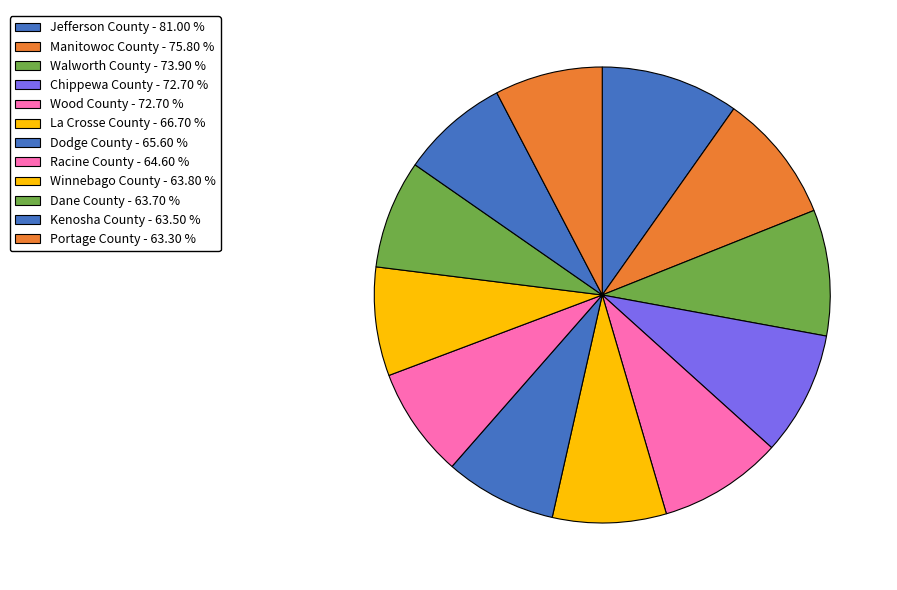

The Portage County slice represents 8% of the pie. True or false?

True